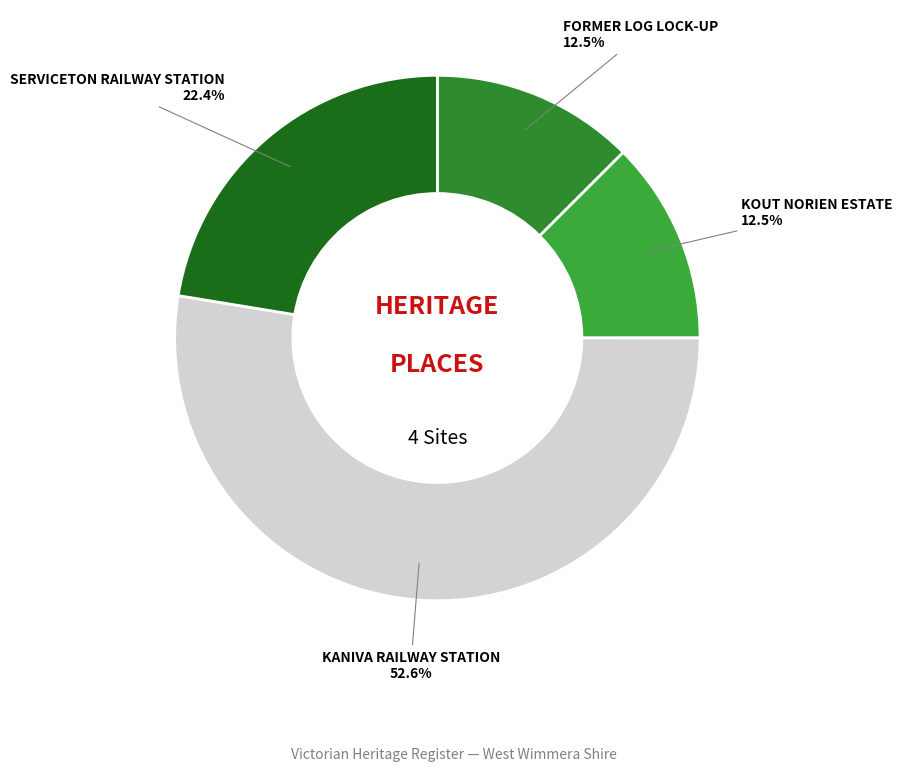

To the nearest percent, what is the difference between the KANIVA RAILWAY STATION and SERVICETON RAILWAY STATION slice percentages?

30%